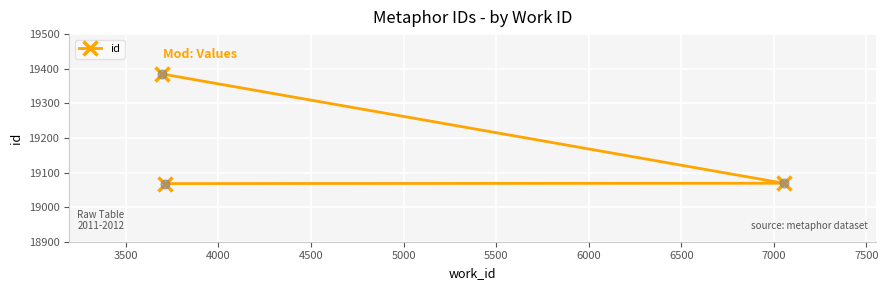

What is the greatest value displayed?

19385